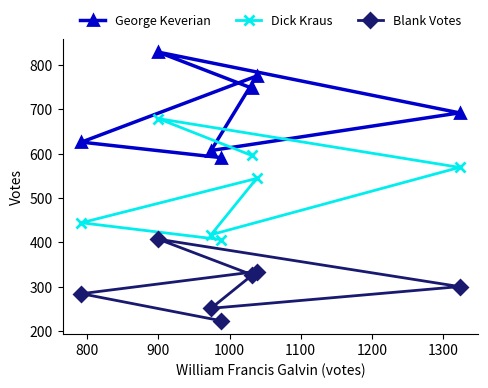

Rank the series by their average value, from highest to lowest.

George Keverian, Dick Kraus, Blank Votes